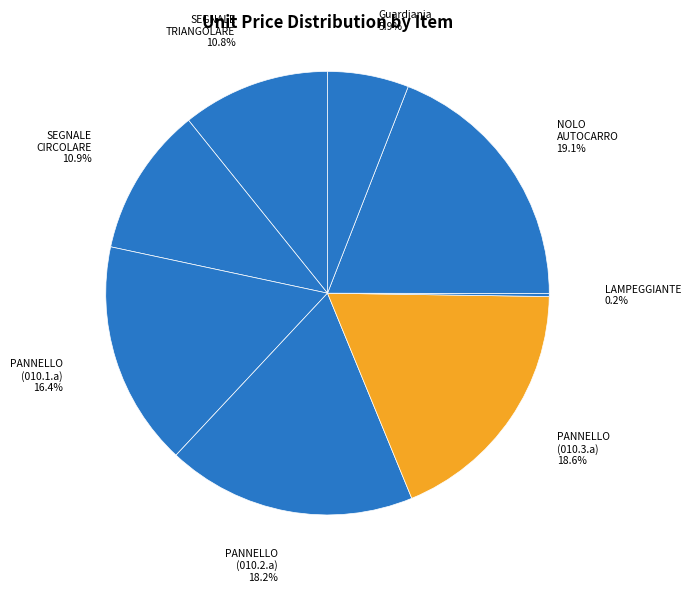

Which slice is the largest?

NOLO AUTOCARRO